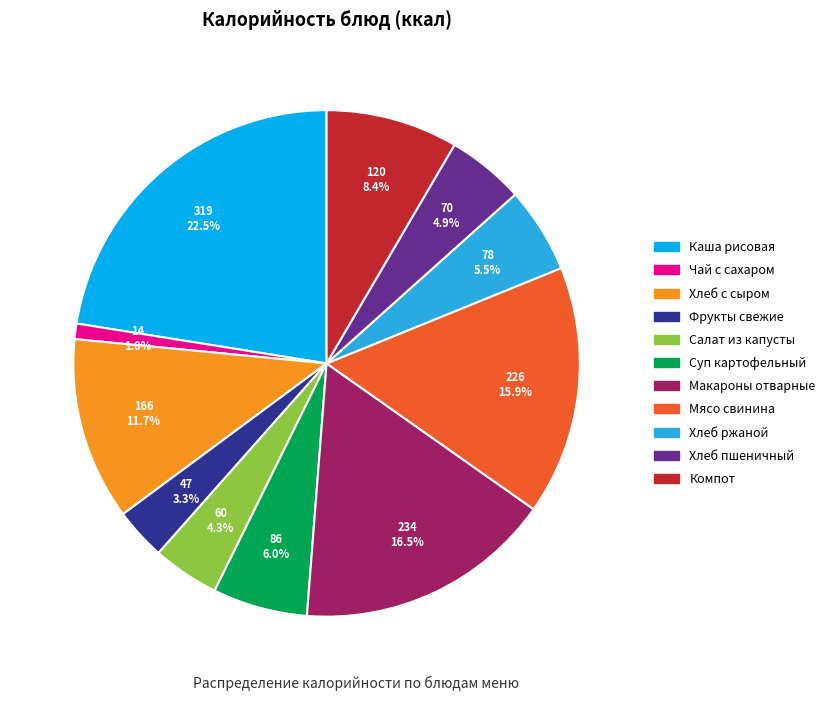

Is there any slice that represents more than half of the pie?

No